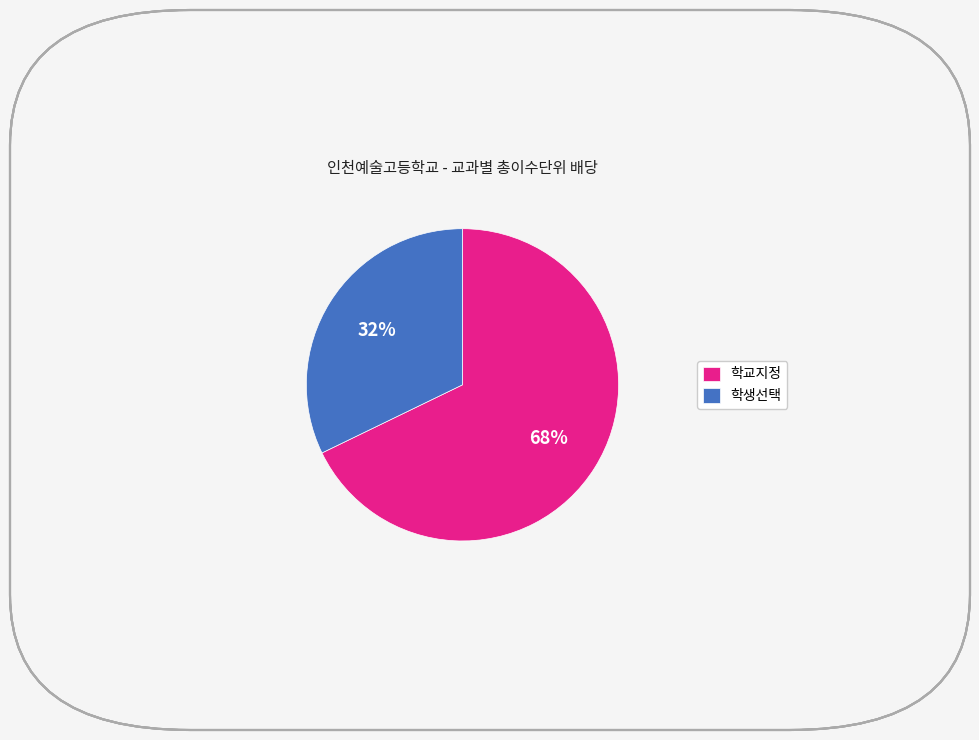

Is there any slice that represents more than half of the pie?

Yes